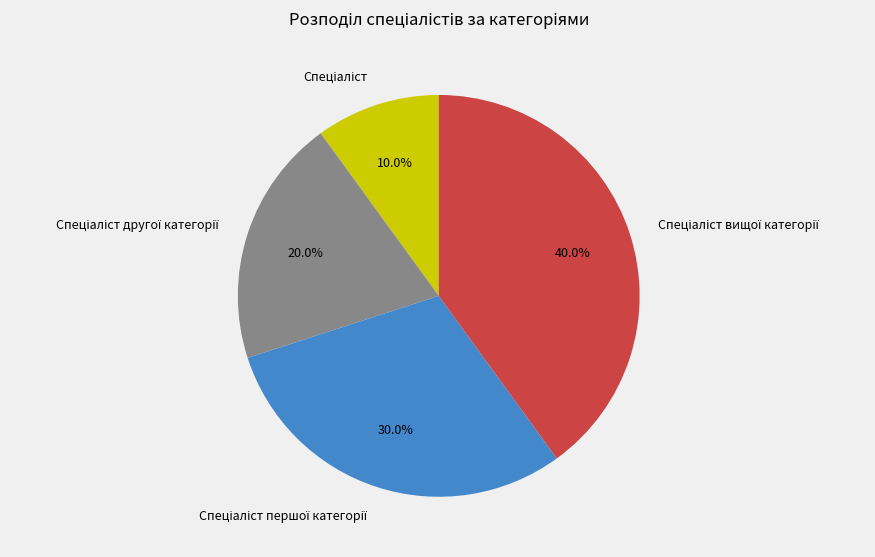

How many slices are in this pie chart?

4